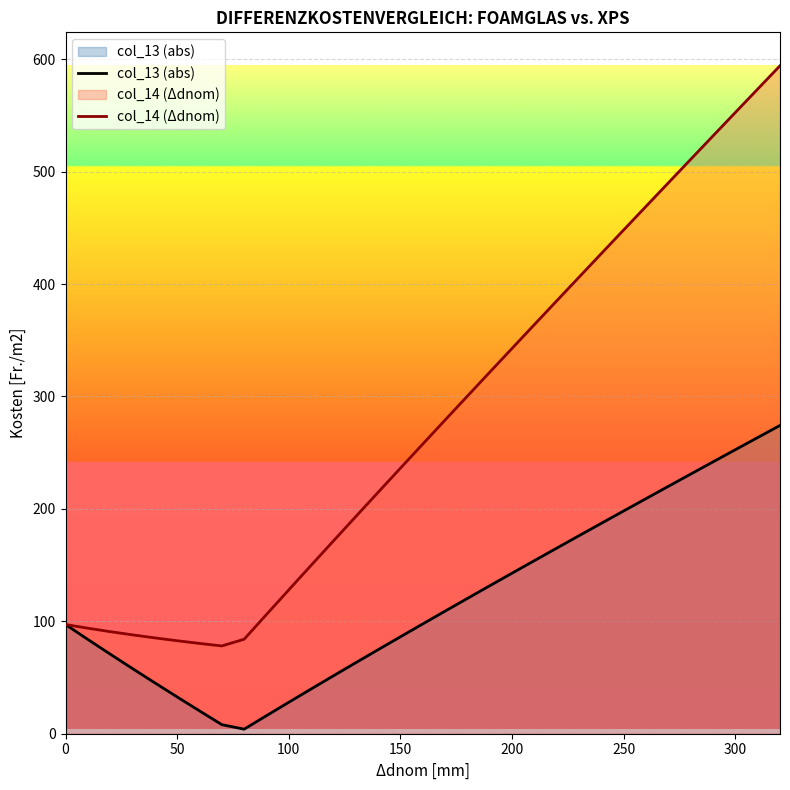

Which series has the largest total across all categories?

col_14 (Δdnom)